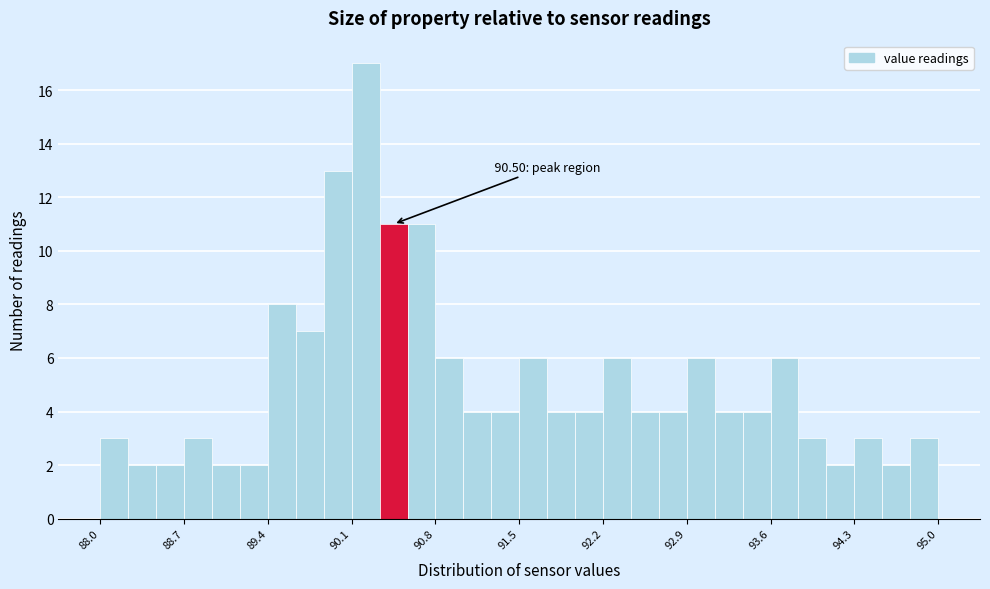

Around what value on the x-axis is the tallest bar? Give the approximate position of its centre, as read against the axis.

90.2